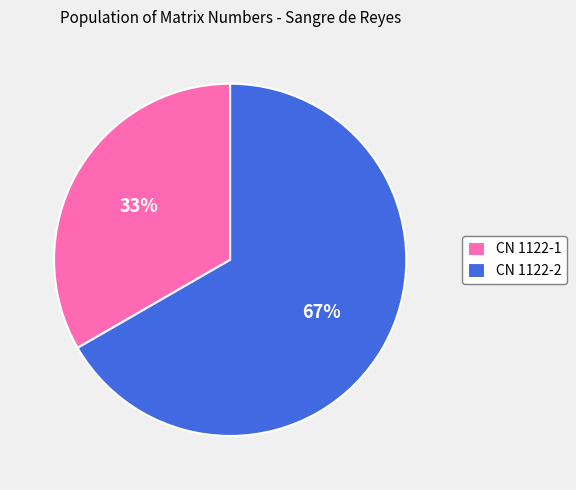

Which category has the biggest portion of the pie?

CN 1122-2